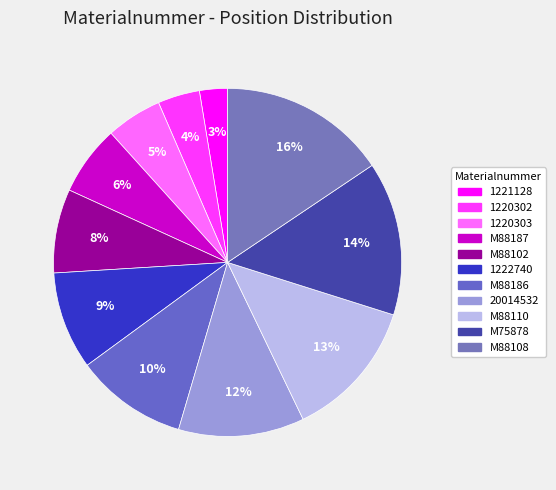

How many segments does this pie chart have?

11